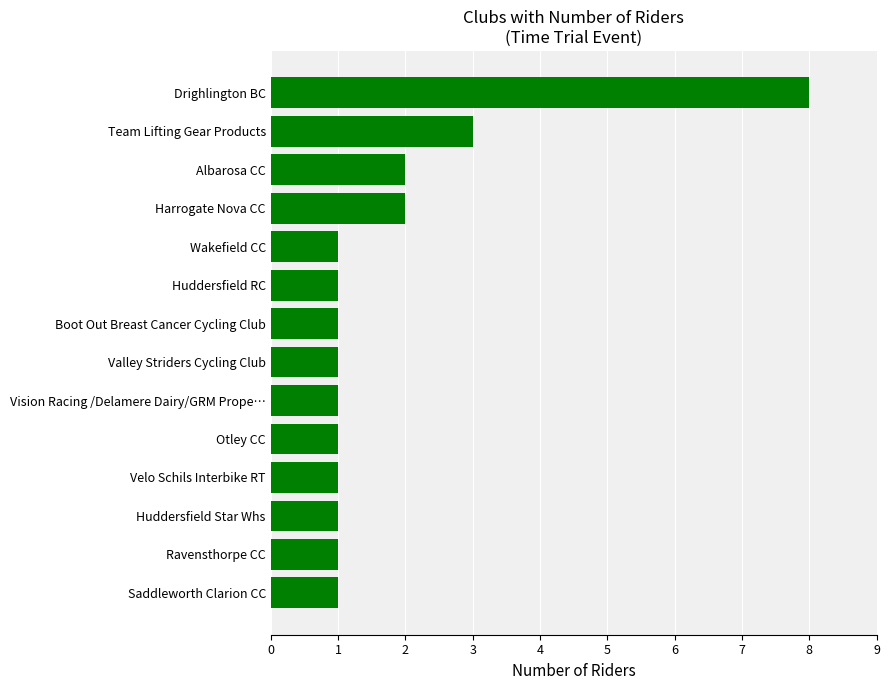

Reading bottom to top, list all the values displayed in this chart.

1	1	1	1	1	1	1	1	1	1	2	2	3	8